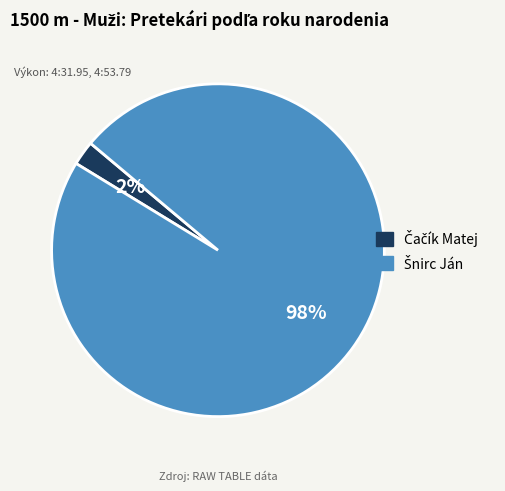

Is there any slice that represents more than half of the pie?

Yes